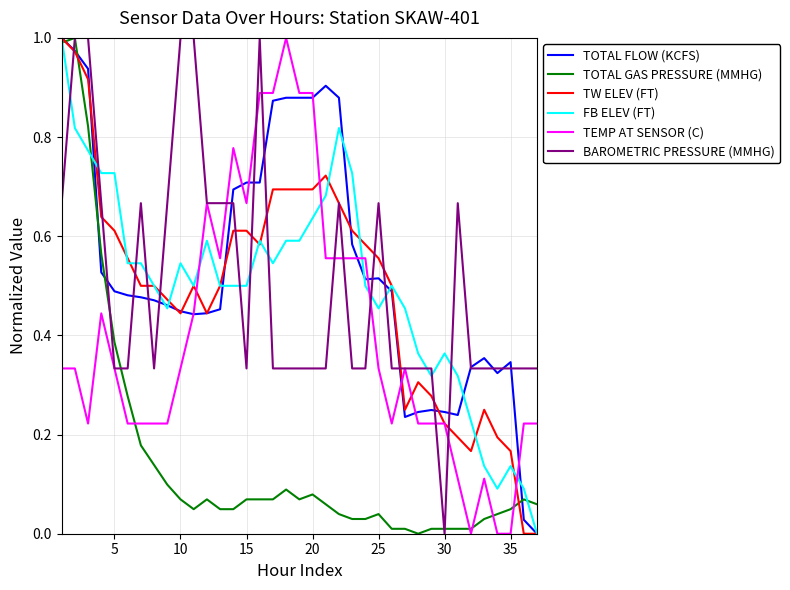

How many interior local valleys does the TEMP AT SENSOR (C) series have?

5